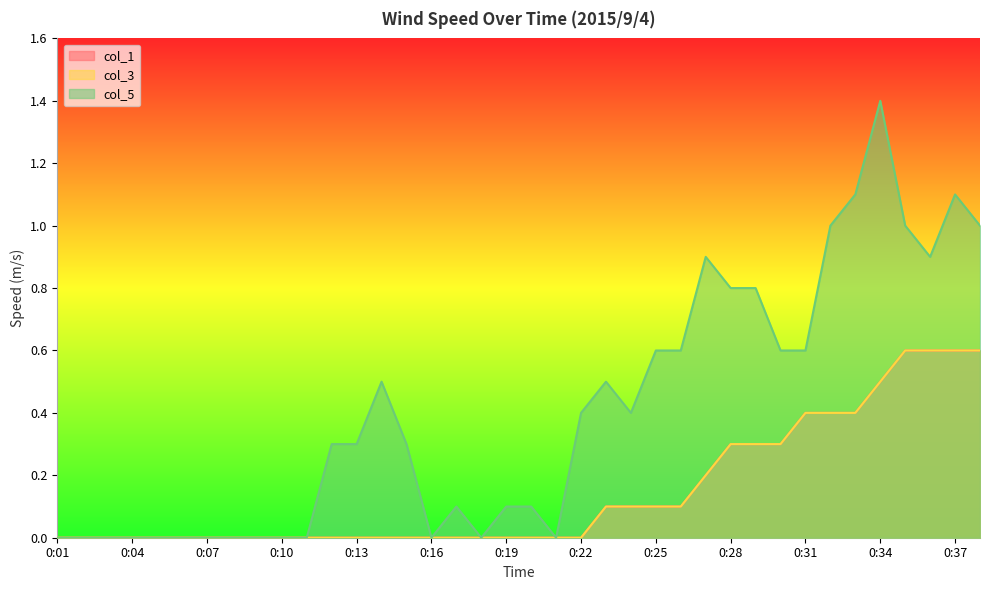

Does the chart display data point markers on the line(s)?

No